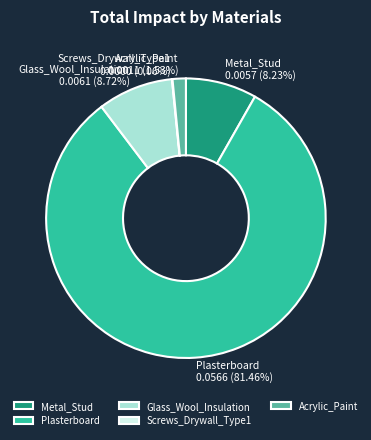

Which slice is the largest?

Plasterboard